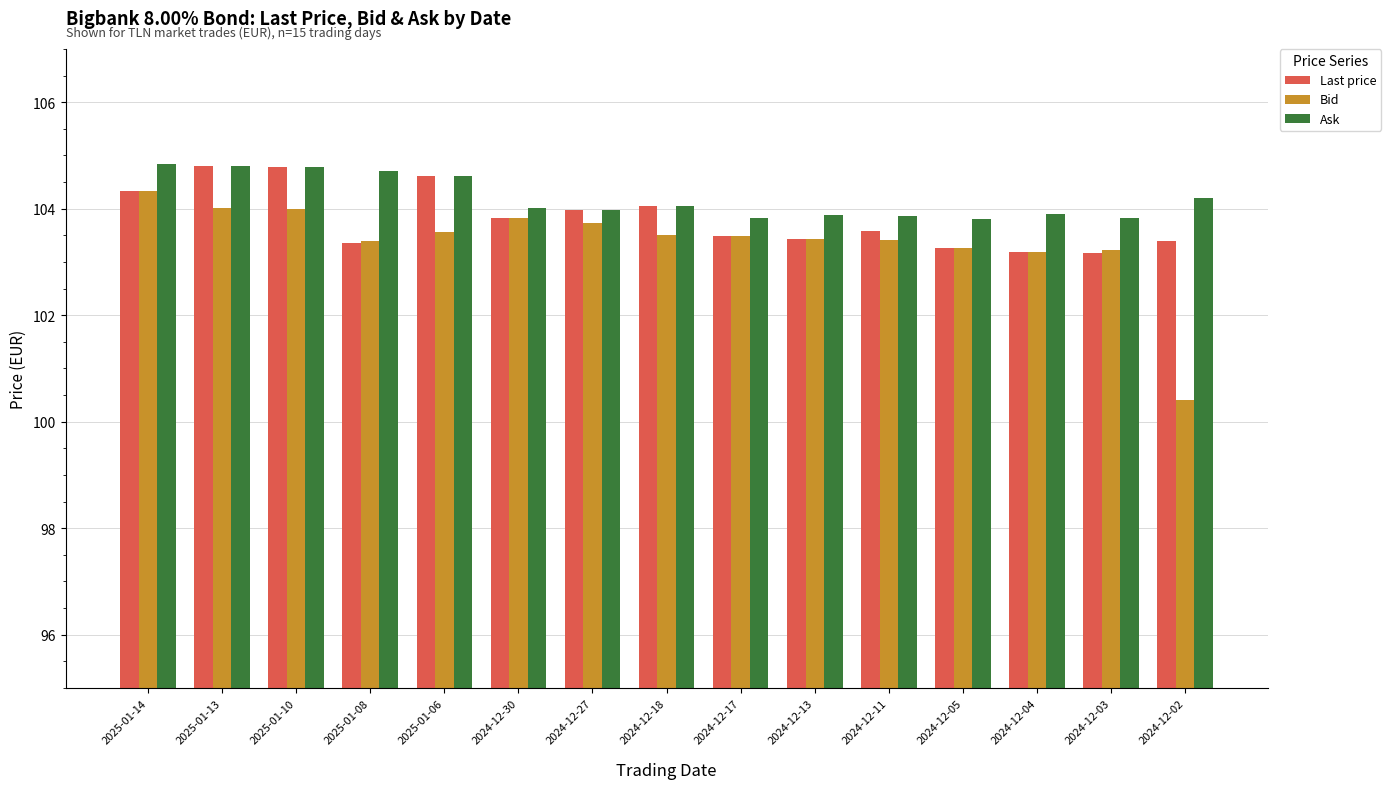

What is the total value across all series at 2025-01-14?

313.5